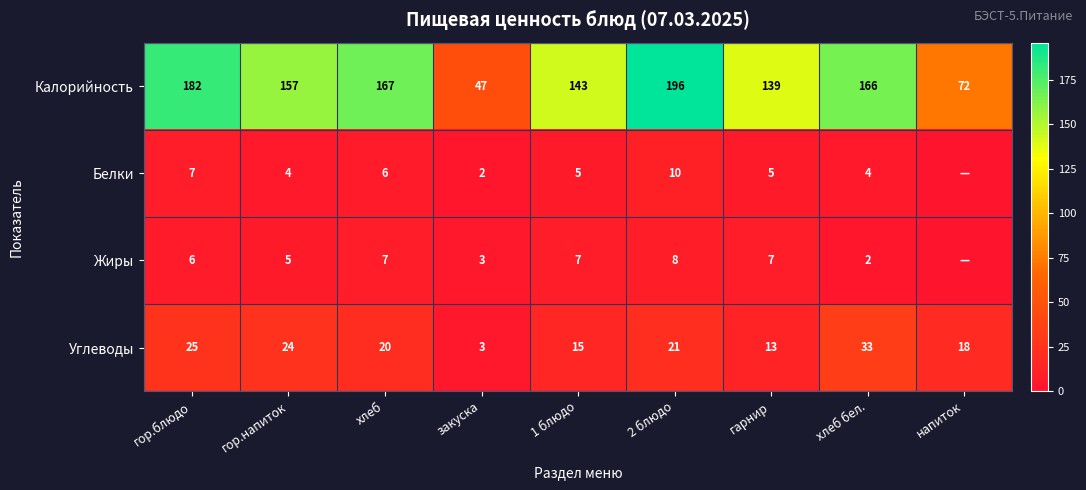

Is it true that Углеводы equals 21 at 2 блюдо?

True